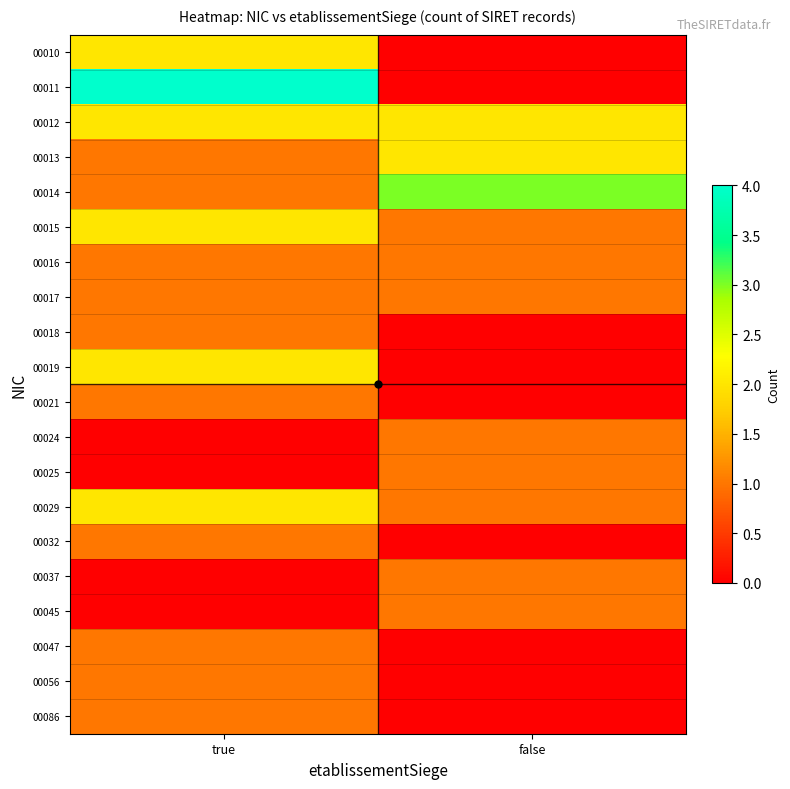

Which category has the highest value across all series?

true